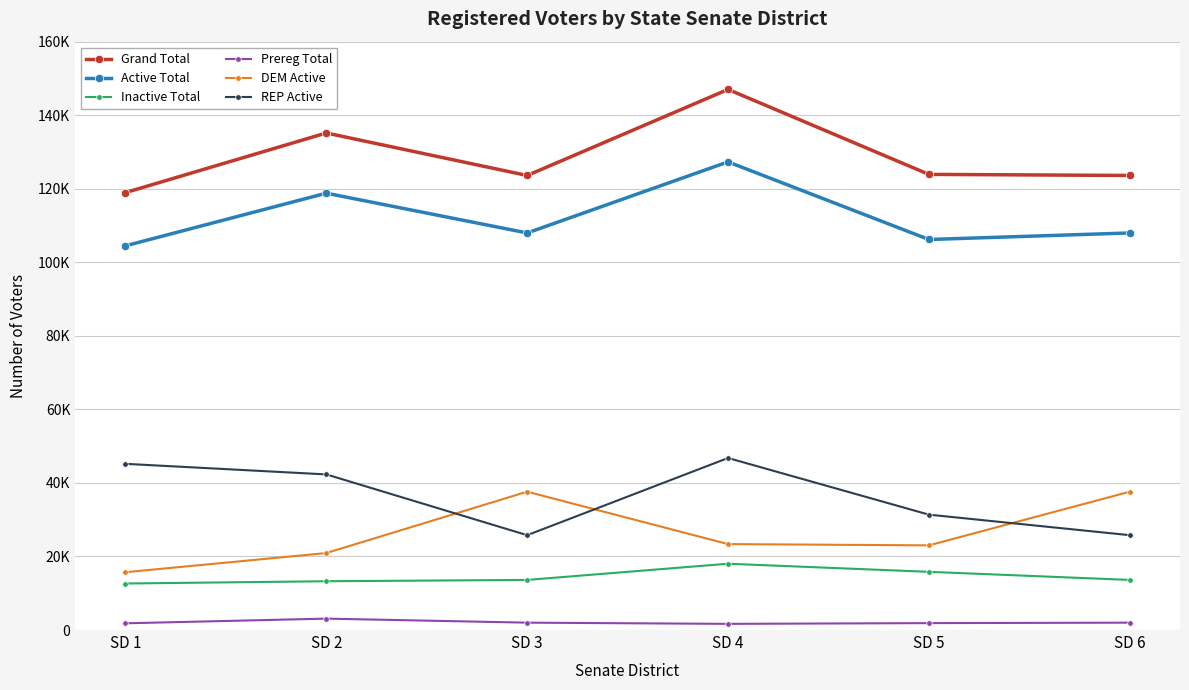

Which series has the largest total across all categories?

Grand Total